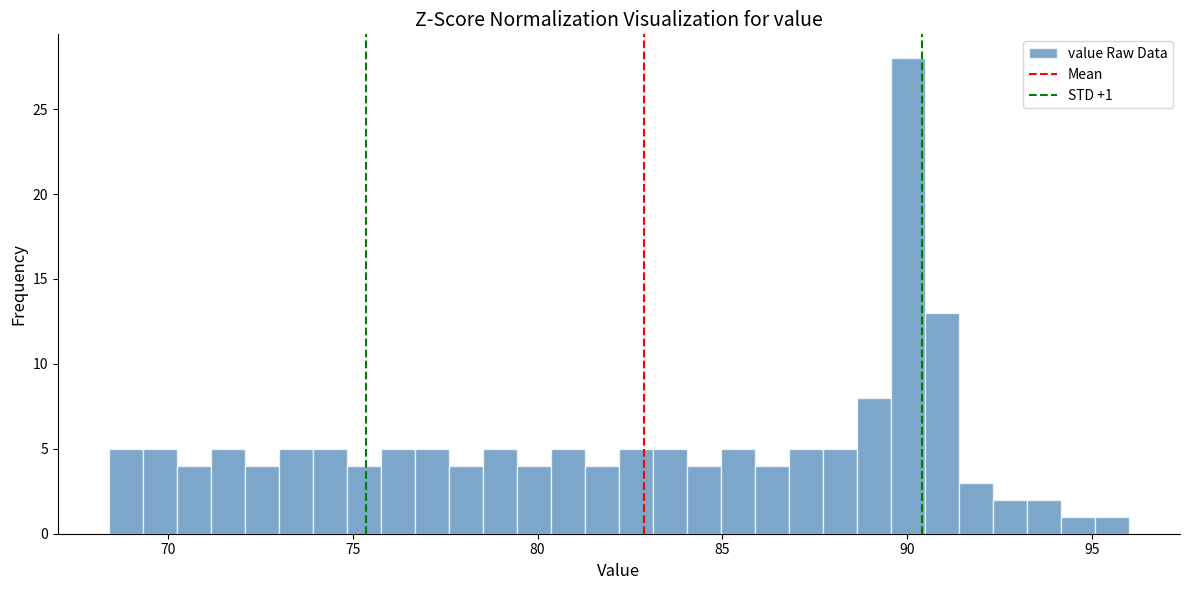

Around what value on the x-axis is the tallest bar? Give the approximate position of its centre, as read against the axis.

90.0